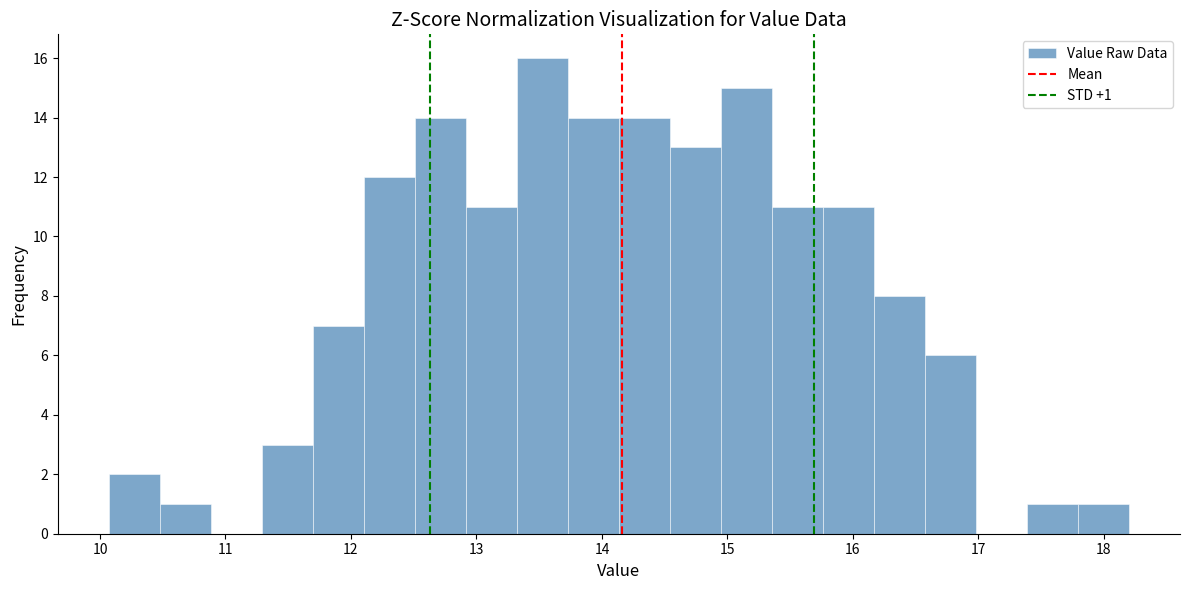

Which range on the x-axis has the tallest bar?

13.3 to 13.7